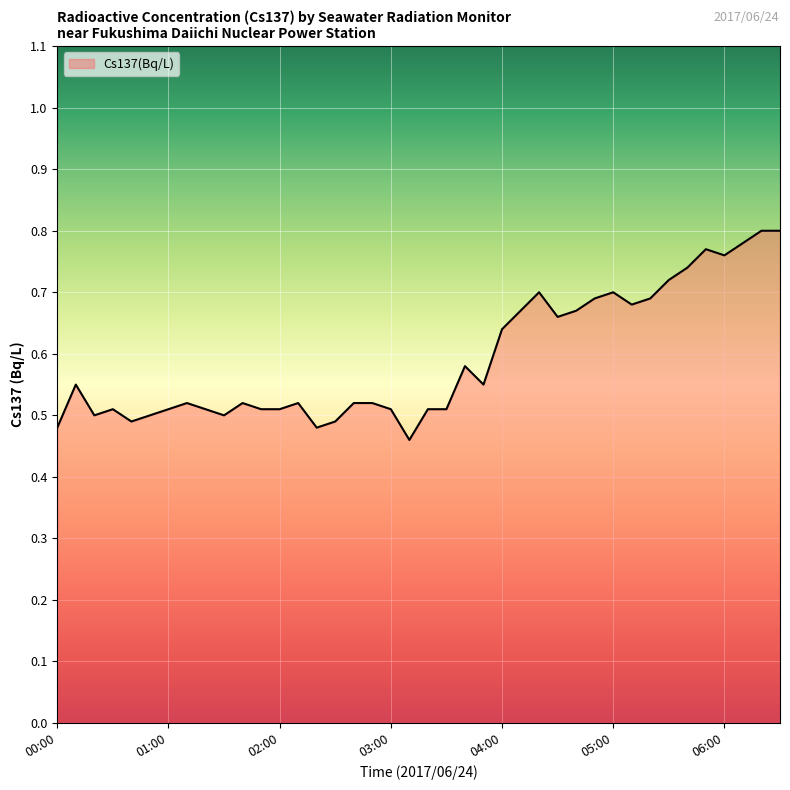

What is the difference between the maximum and minimum values?

0.3